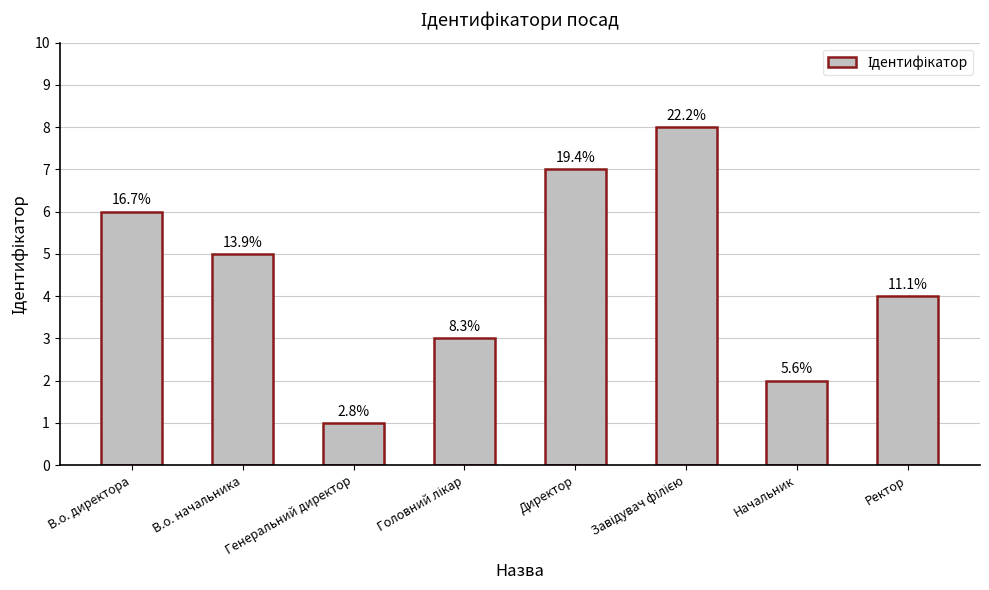

The value at Генеральний директор is 0. True or false?

False